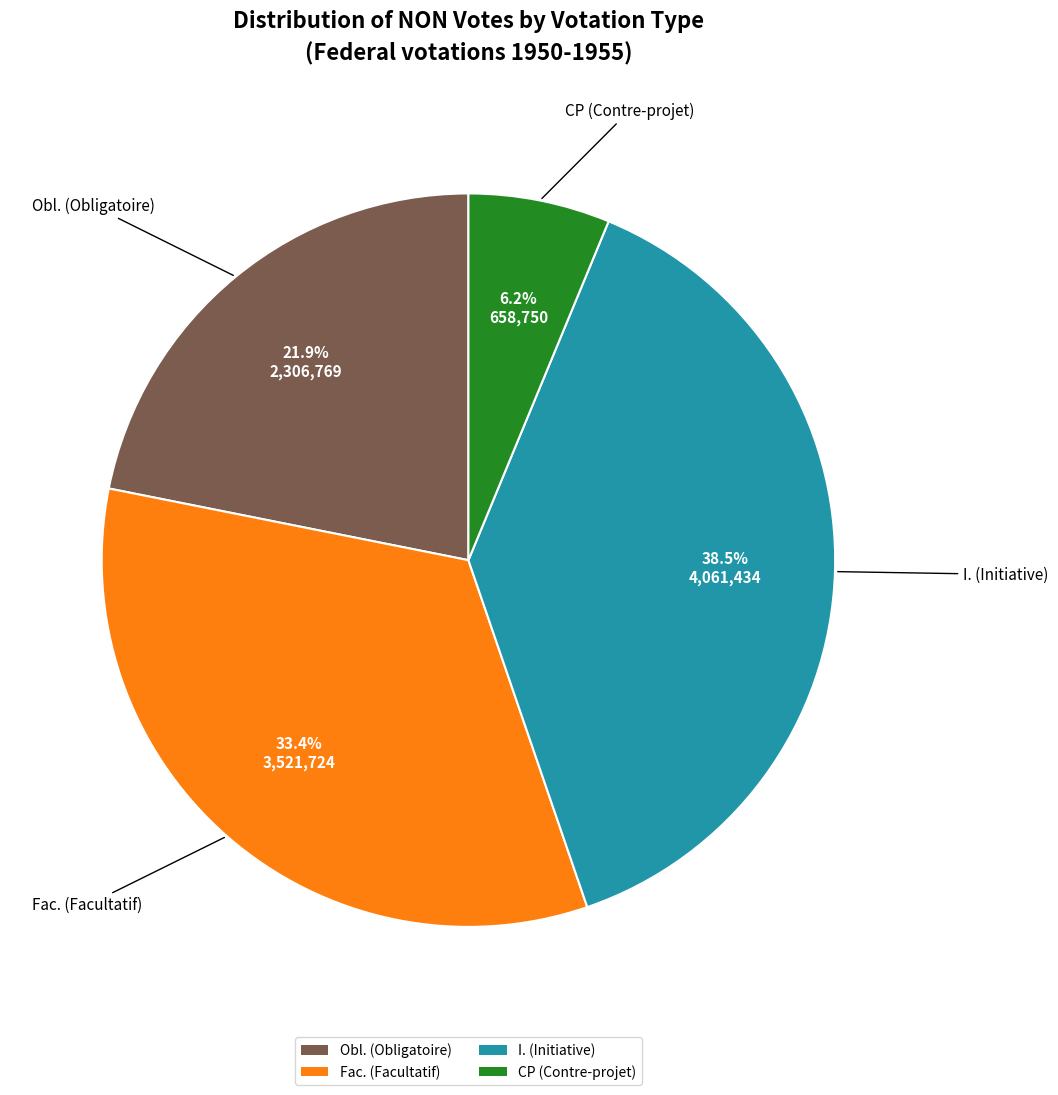

Is there a majority slice in this chart?

No